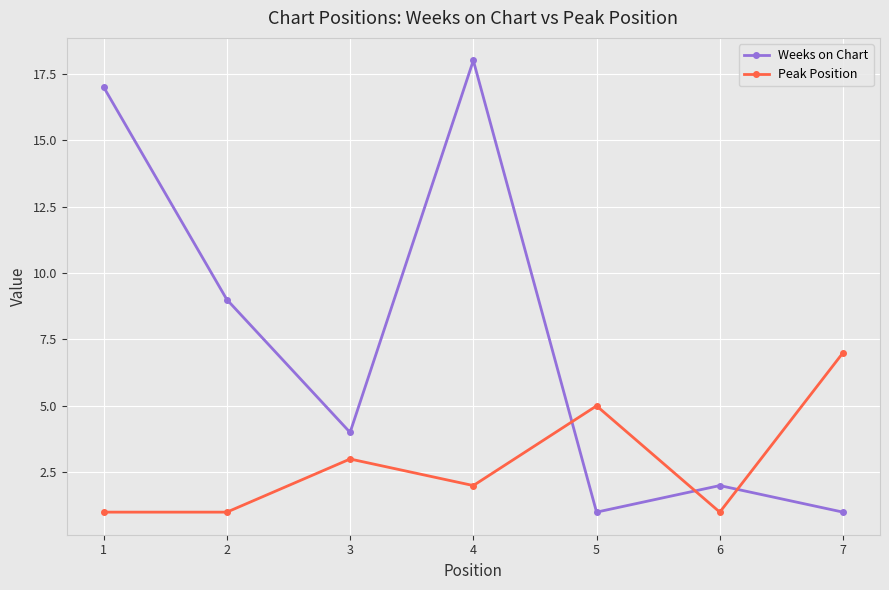

List the series in order of their peak value, highest first.

Weeks on Chart, Peak Position